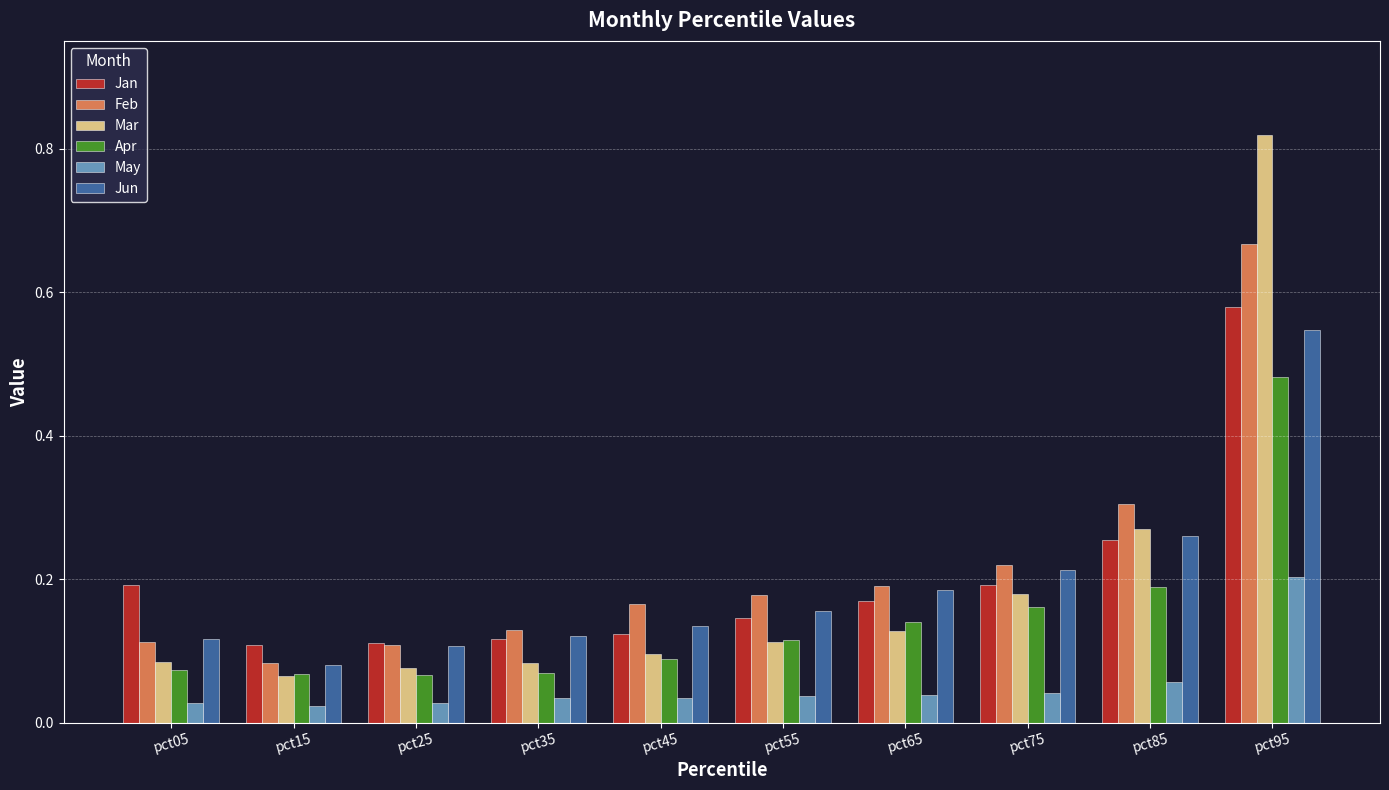

How many Jan values are between 0 and 1?

10